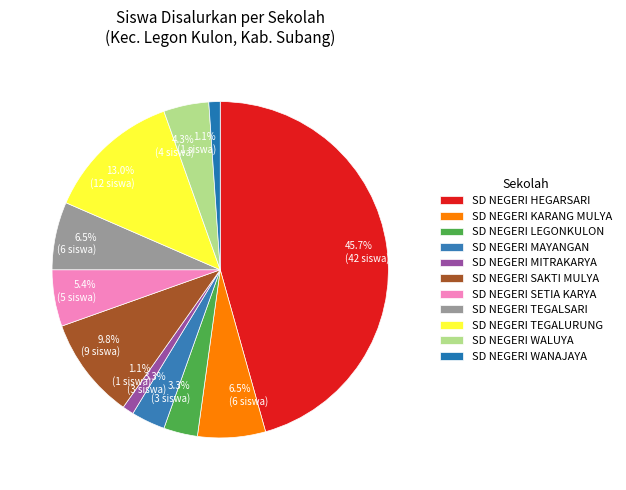

Which slice is the smallest?

SD NEGERI MITRAKARYA